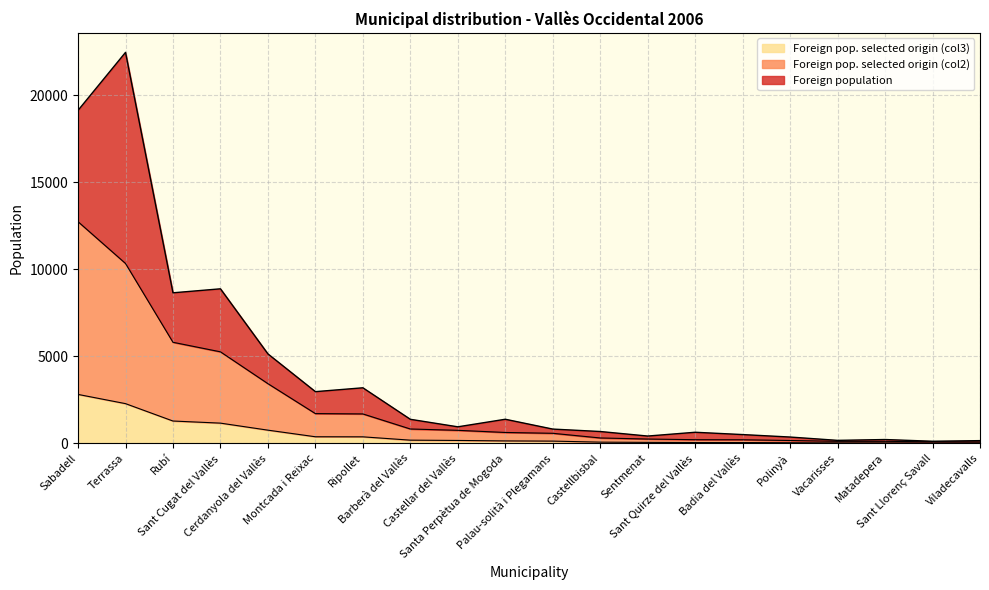

What is the sum of the Foreign pop. selected origin (col3) values at Terrassa and Castellar del Vallès?

2447